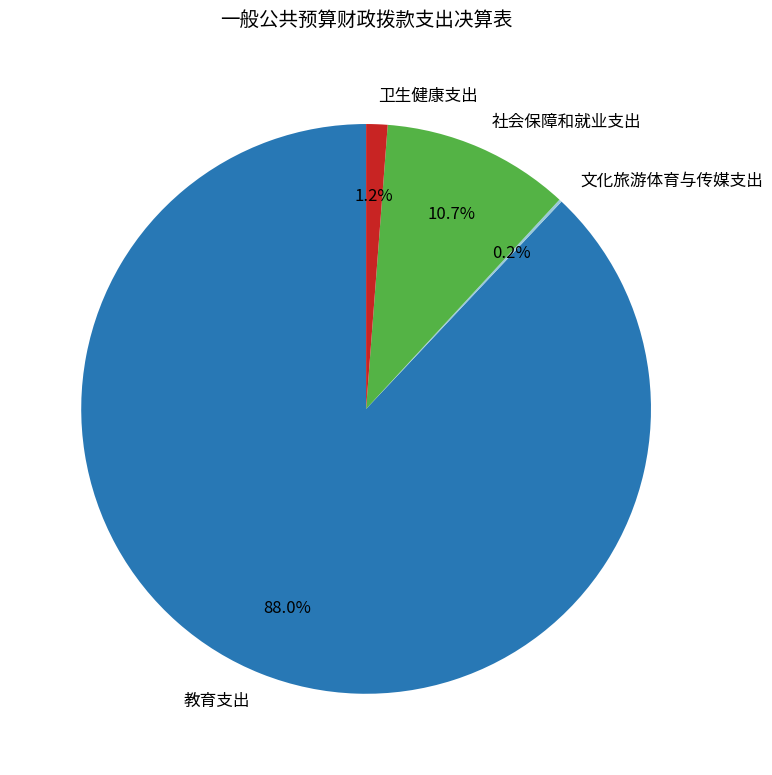

What is the total percentage of 社会保障和就业支出 and 卫生健康支出?

11.9%